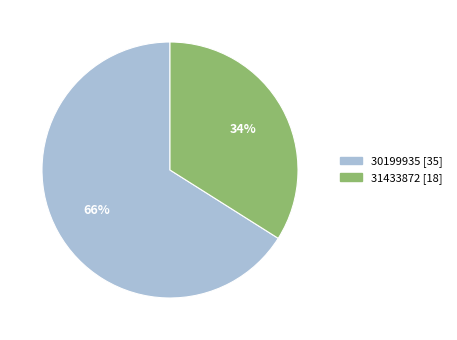

The 30199935 slice represents 66% of the pie. True or false?

True